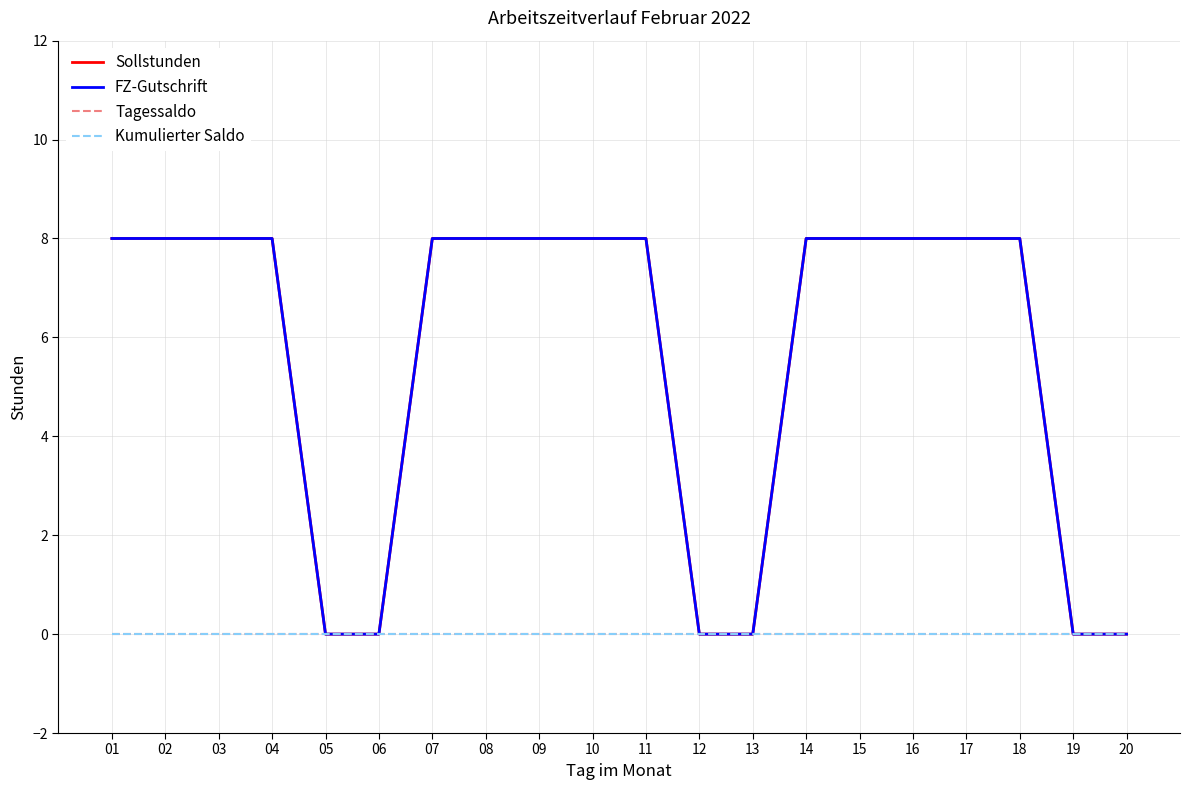

Is this an area chart (filled region under the line)?

No